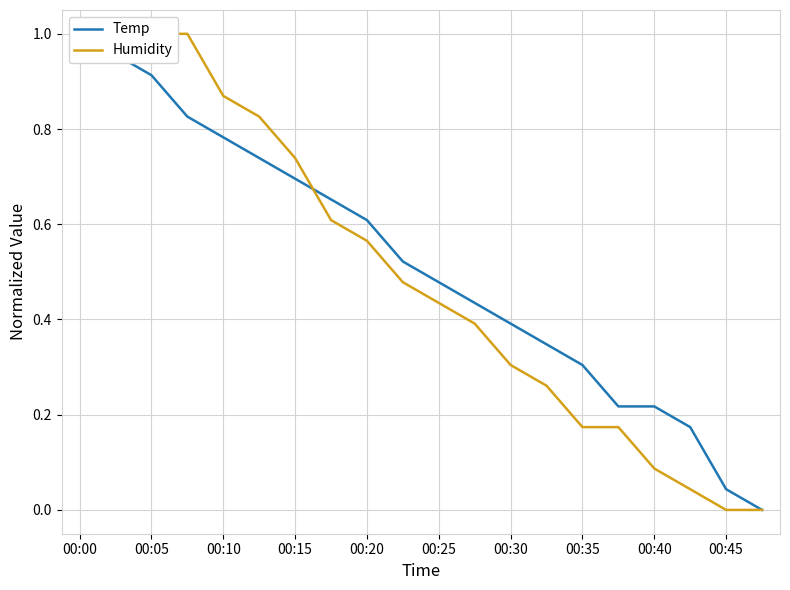

At which label does Temp reach its peak?

00:00